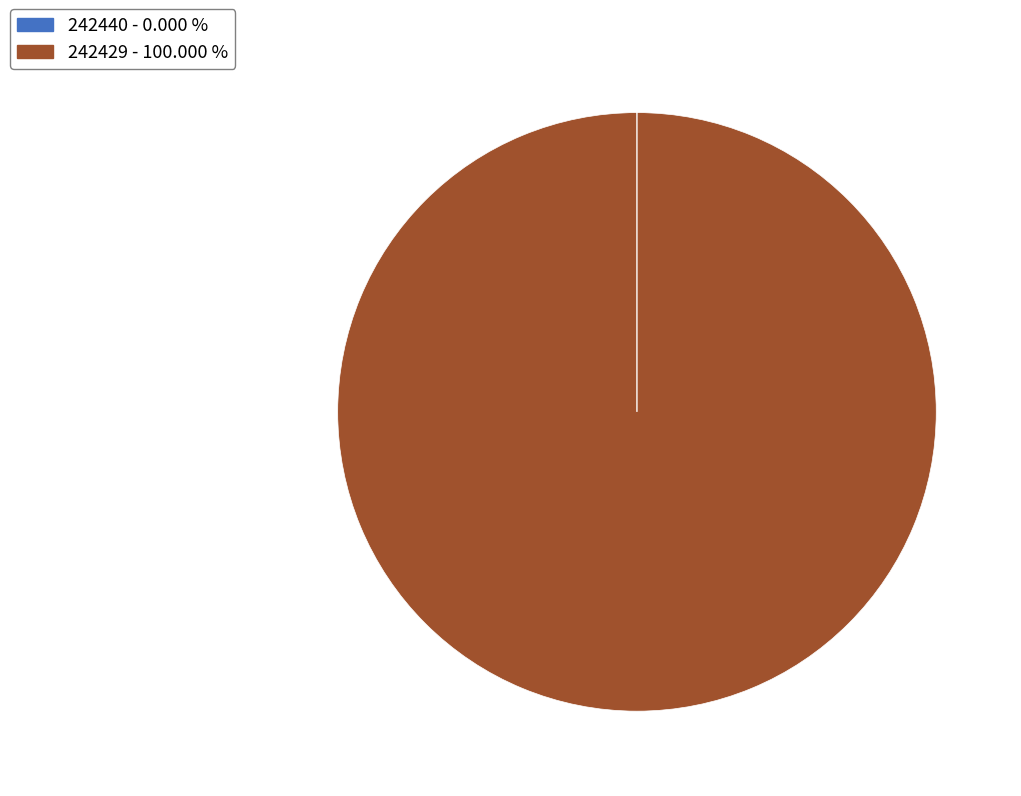

Is there any slice that represents more than half of the pie?

Yes